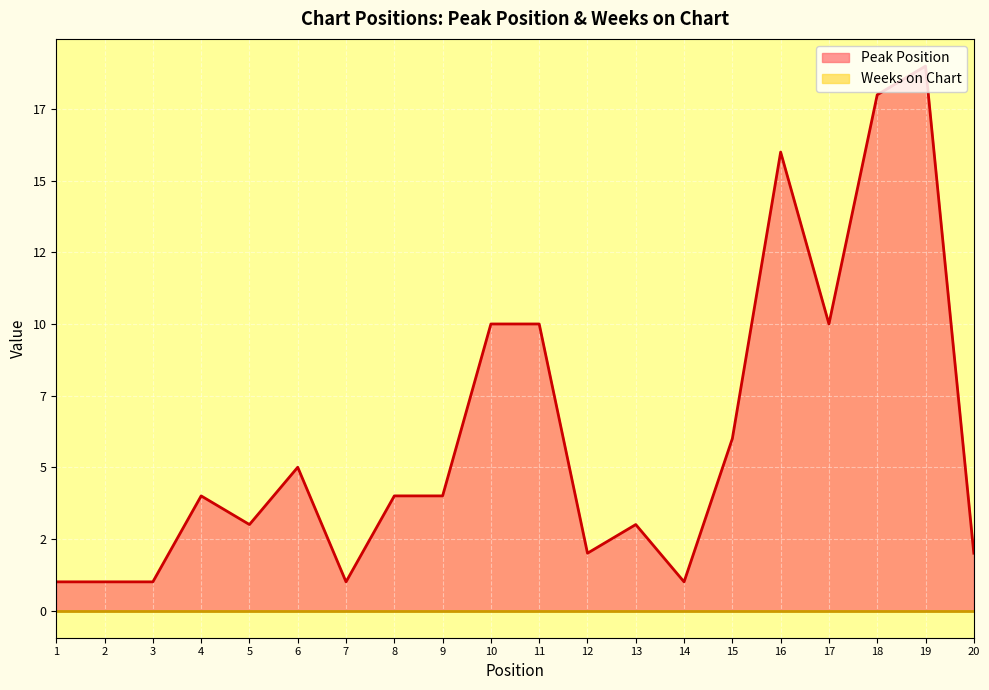

At which category does Peak Position (line) reach its first local valley?

5